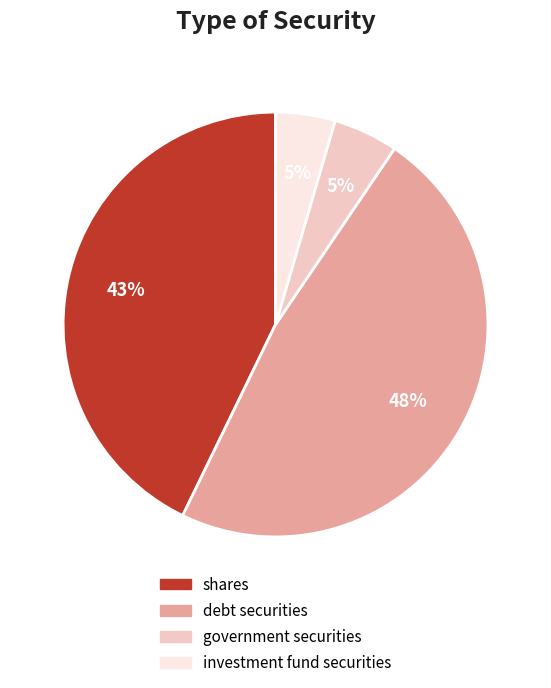

Is it true that investment fund securities is 5% of the pie?

True